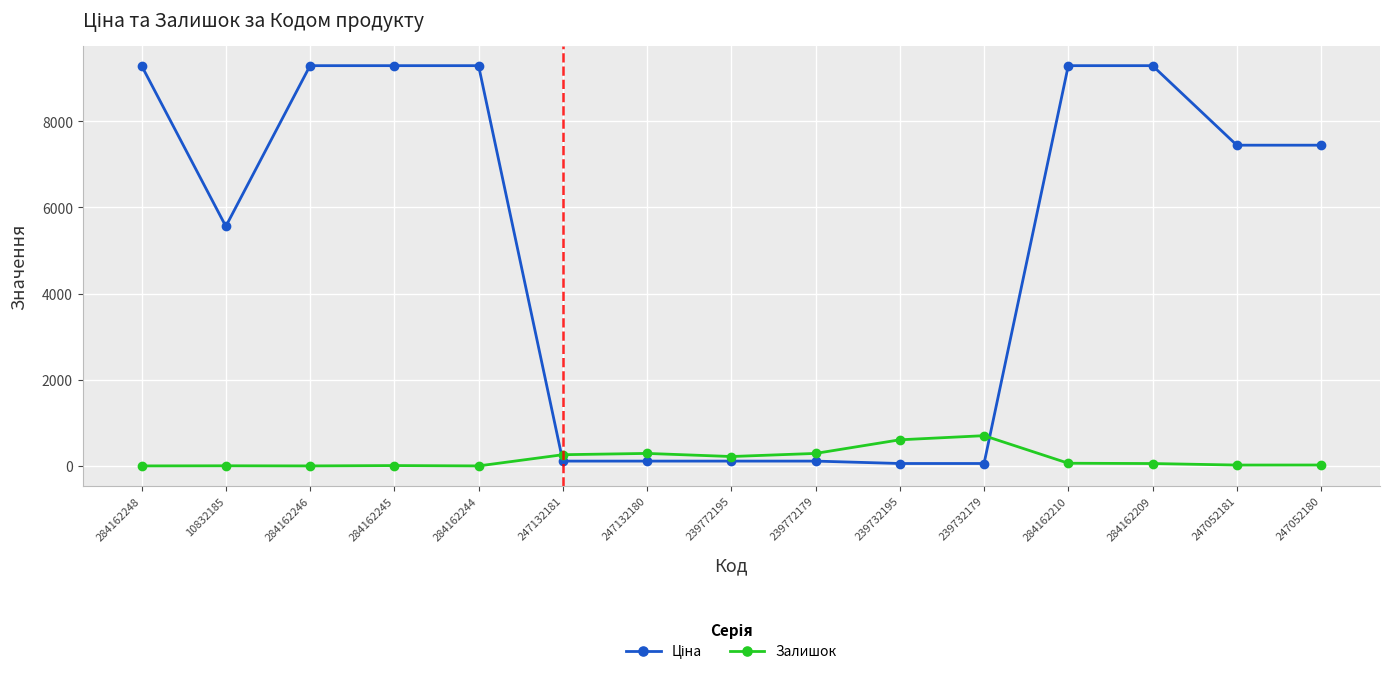

What is the average value of the Залишок series?

169.0